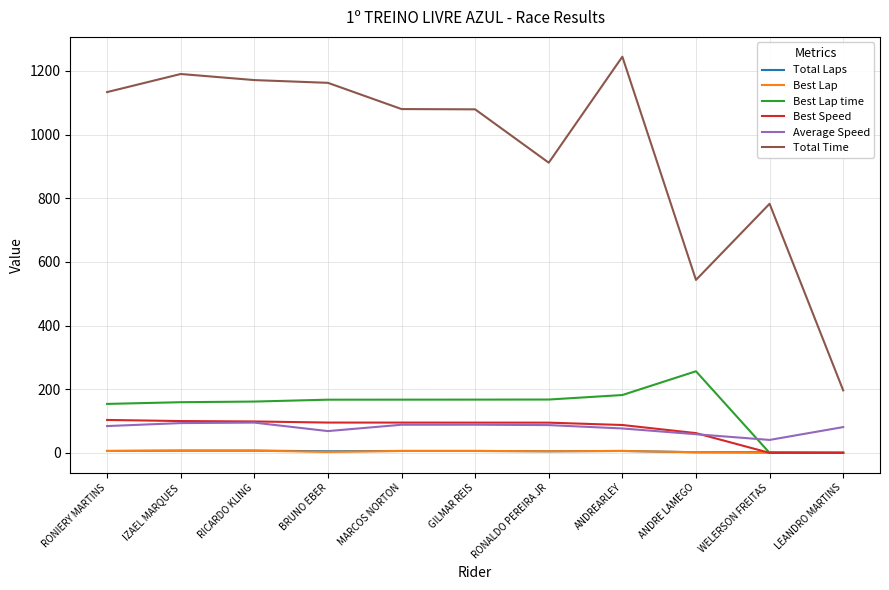

What is the total value across all series at ANDRE LAMEGO?

924.5